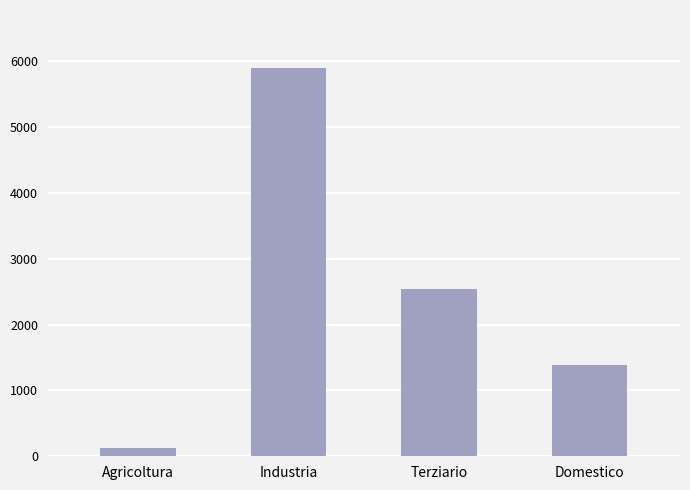

Which category has the lowest value across all series?

Agricoltura